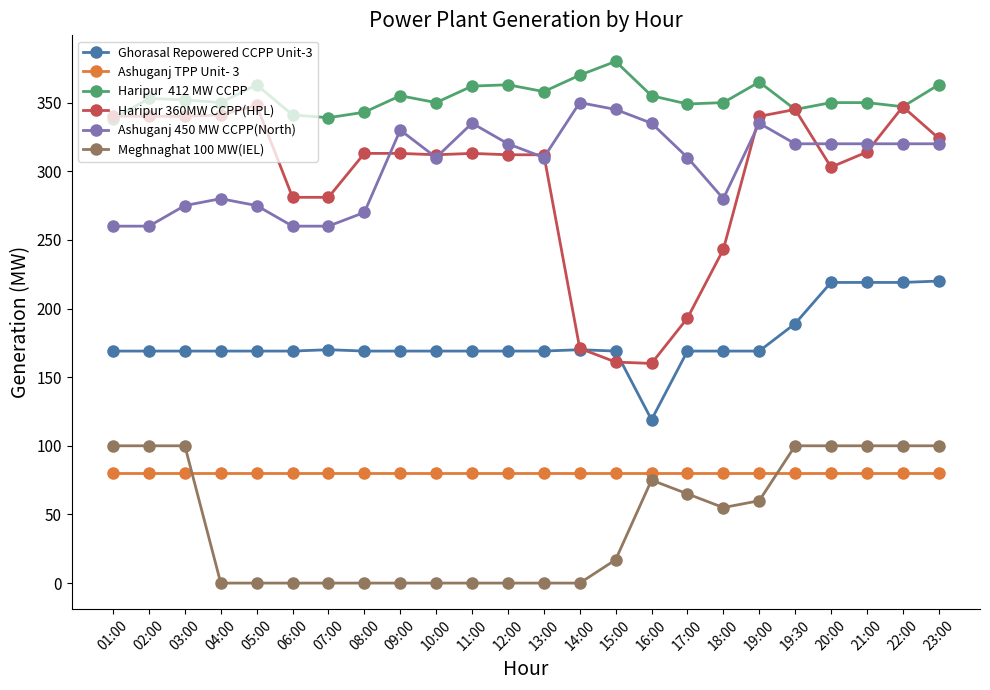

What is the label of the 14th point from the left?

14:00